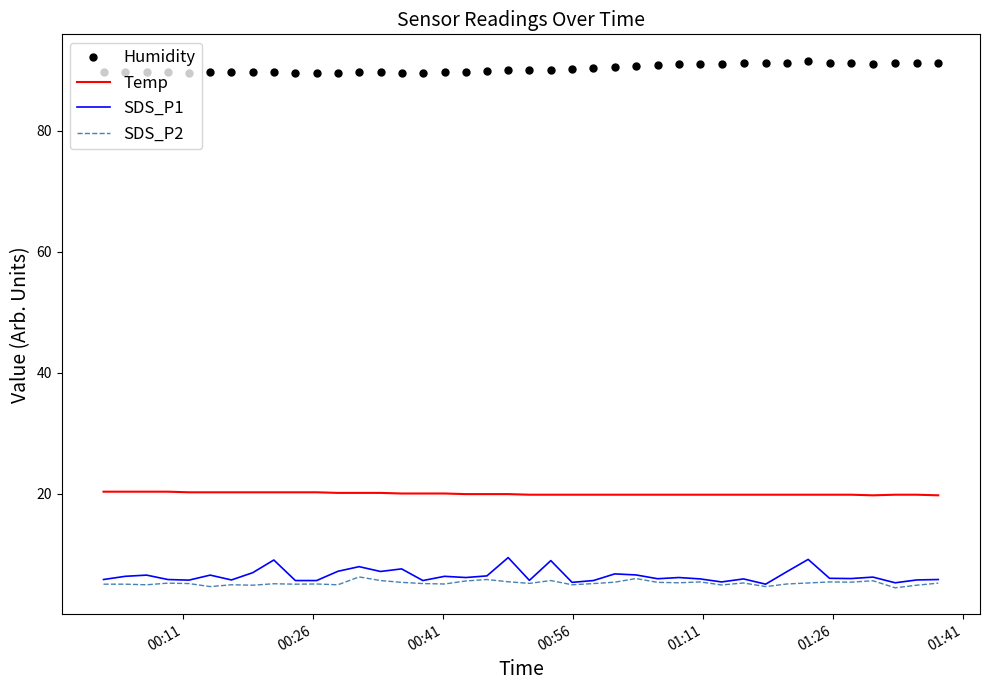

True or false: SDS_P1 and Humidity intersect in this chart.

False